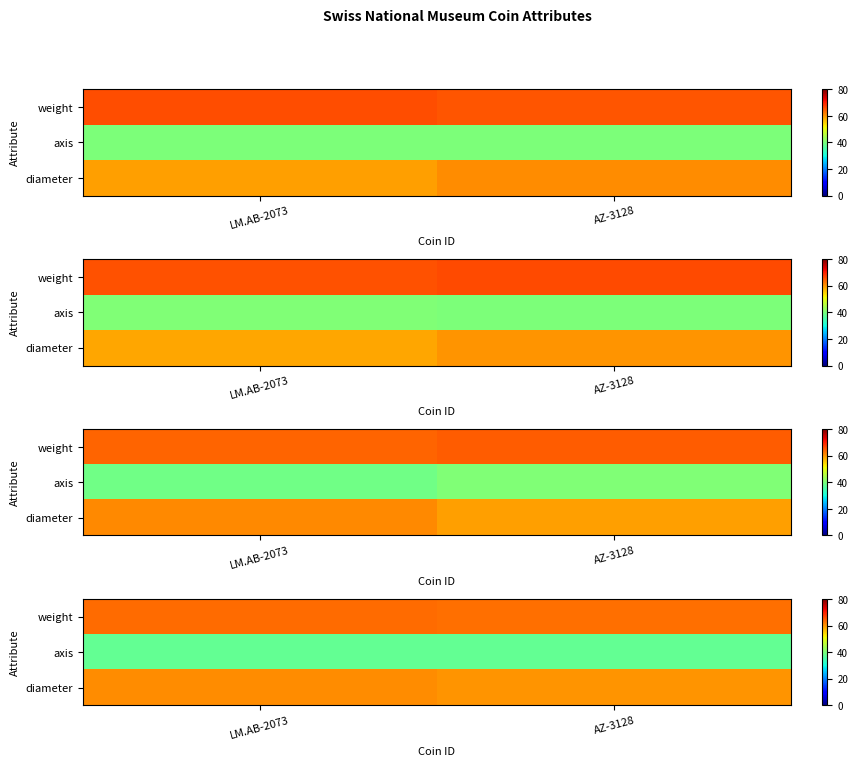

Which label corresponds to the smallest value in the chart?

LM.AB-2073